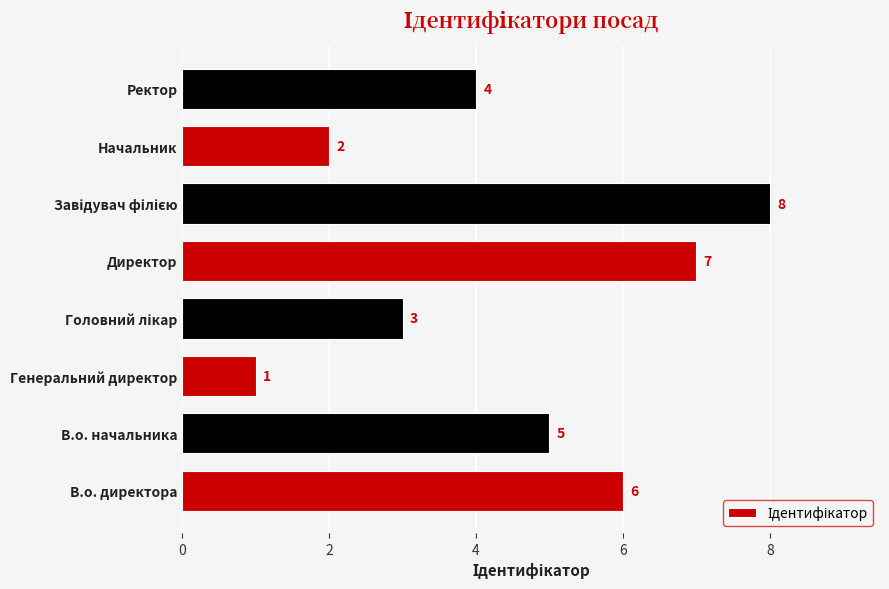

What is the smallest value displayed?

1